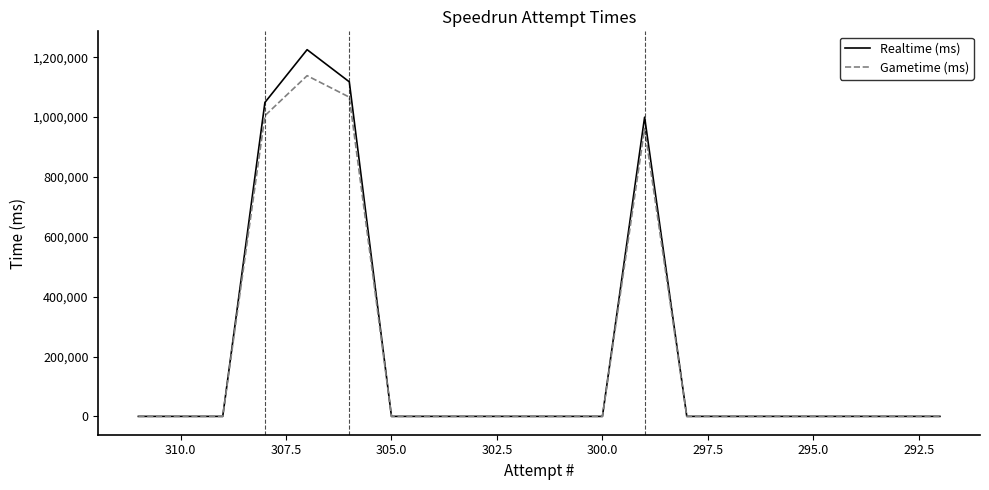

At how many categories does at least one series exceed 284513?

4